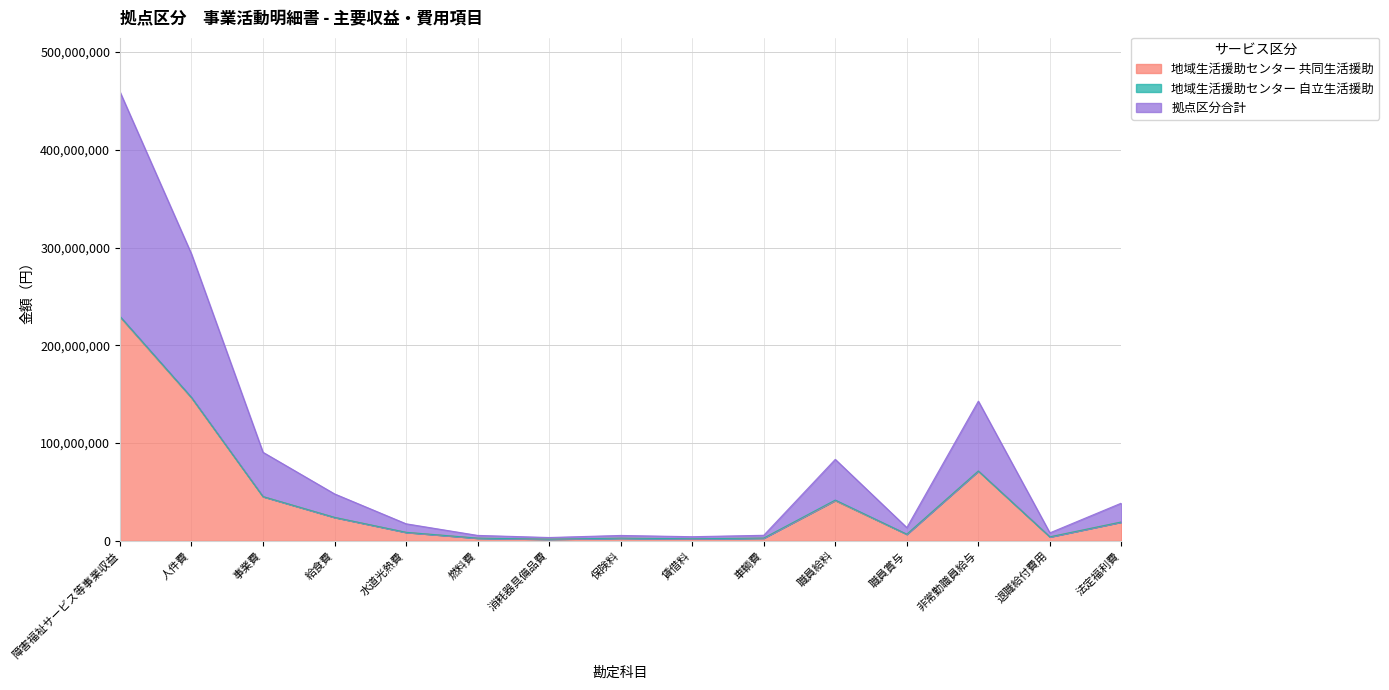

In 地域生活援助センター 共同生活援助, how many points are higher than both neighbors (excluding endpoints)?

3